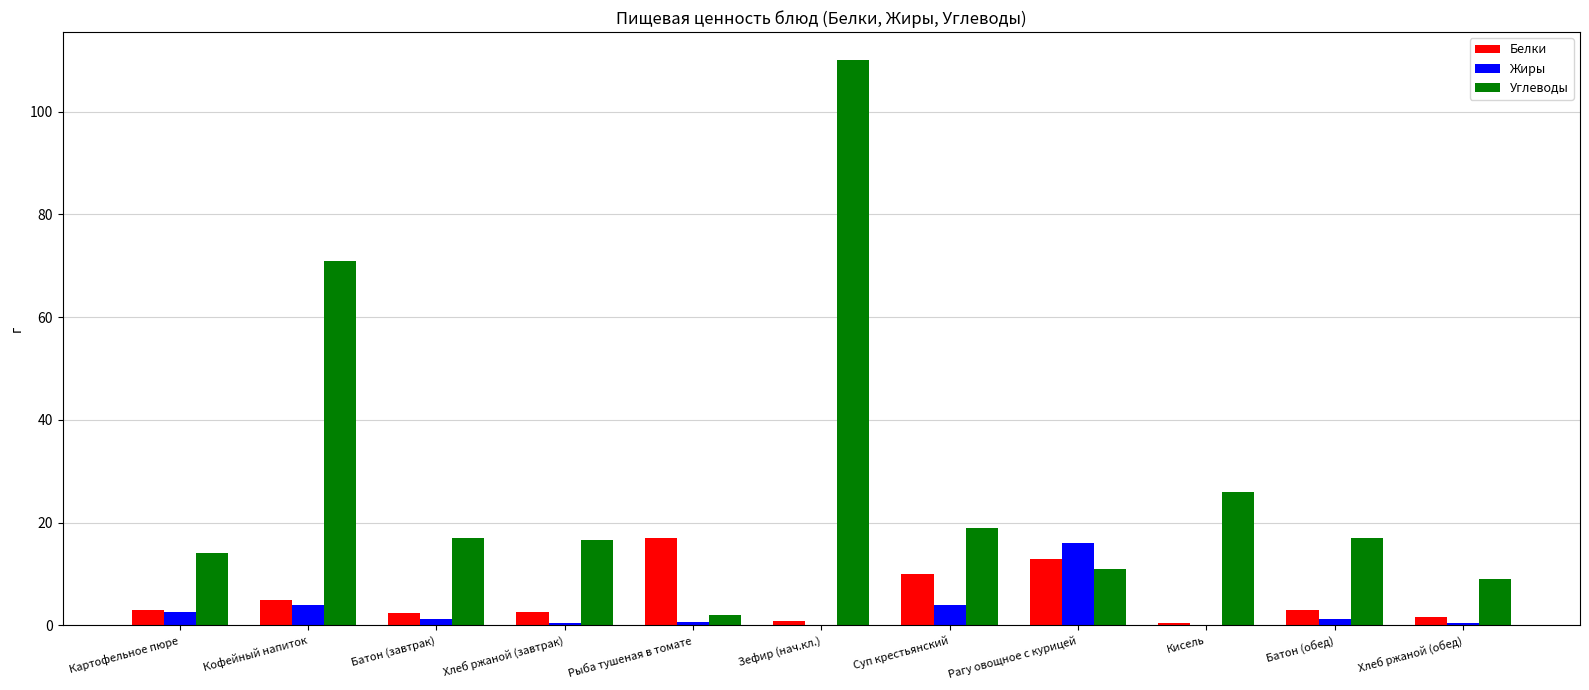

Which series changed the most between Рыба тушеная в томате and Зефир (нач.кл.)?

Углеводы